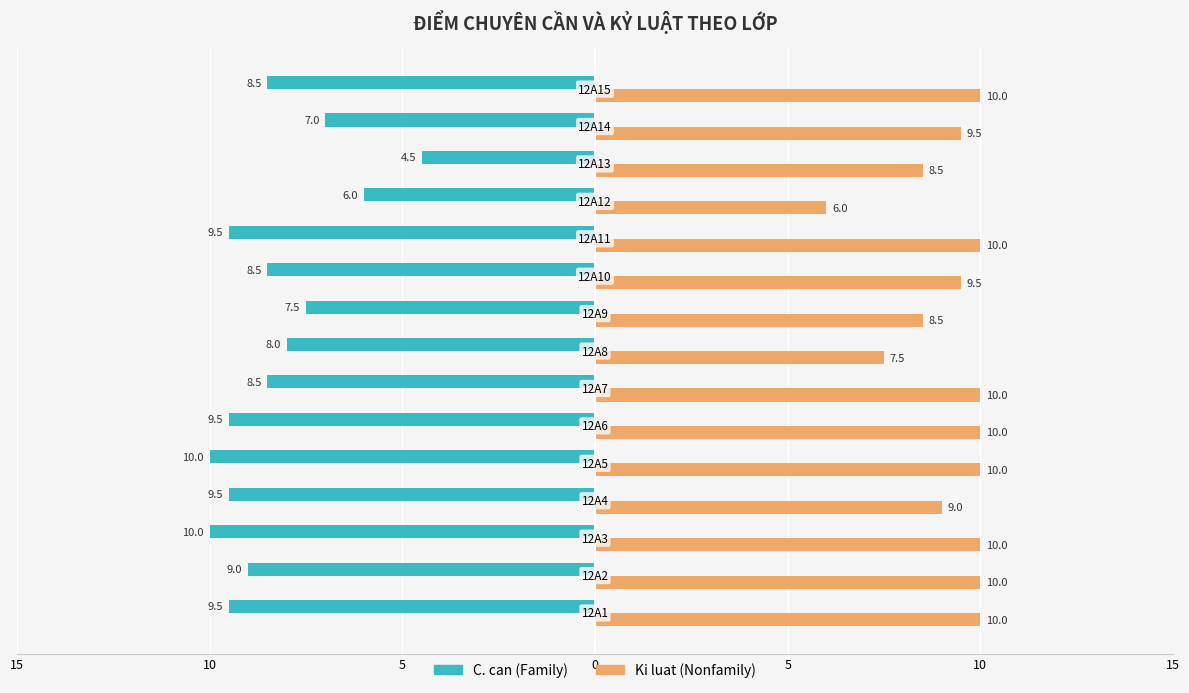

What are all the series names shown in the legend?

C. can (Family), Ki luat (Nonfamily)